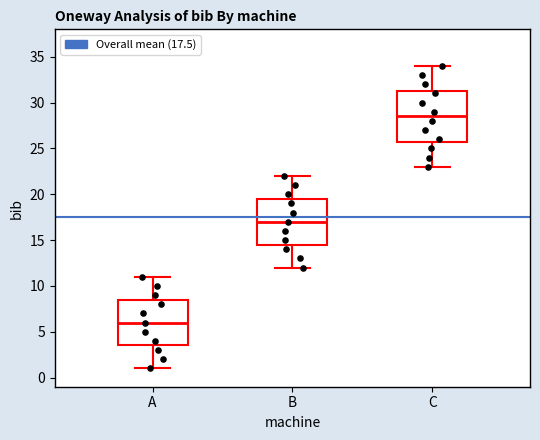

Where does the lower whisker of the box for B end on the y-axis? The values are not printed on the chart, so give them approximately, as read against the axis.

12.0